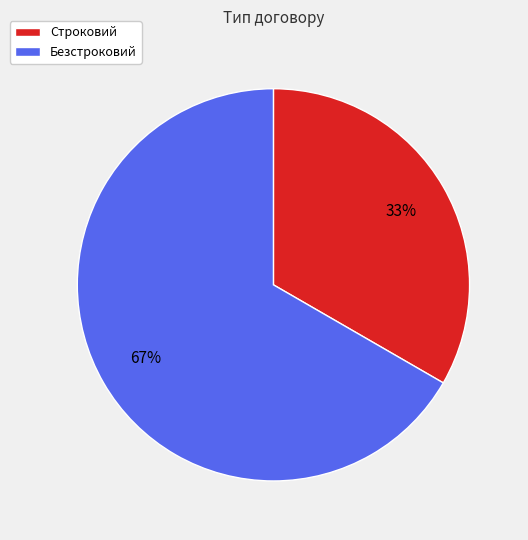

How many slices are in this pie chart?

2